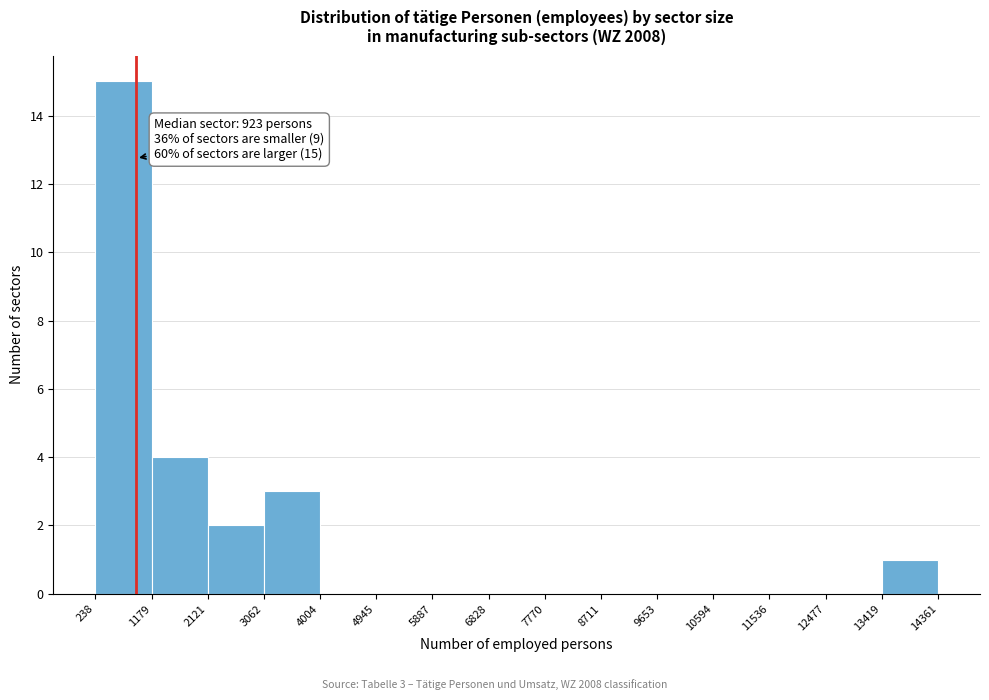

Which range on the x-axis has the tallest bar?

238 to 1179